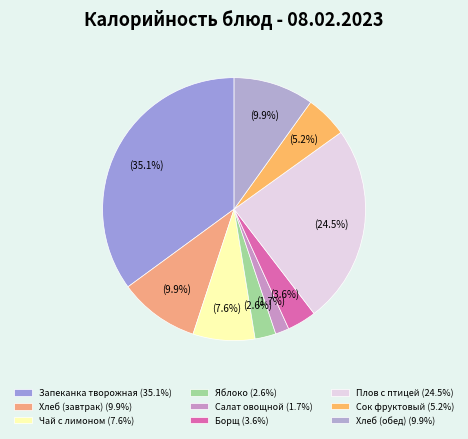

Which slice is the largest?

Запеканка творожная (35.1%)